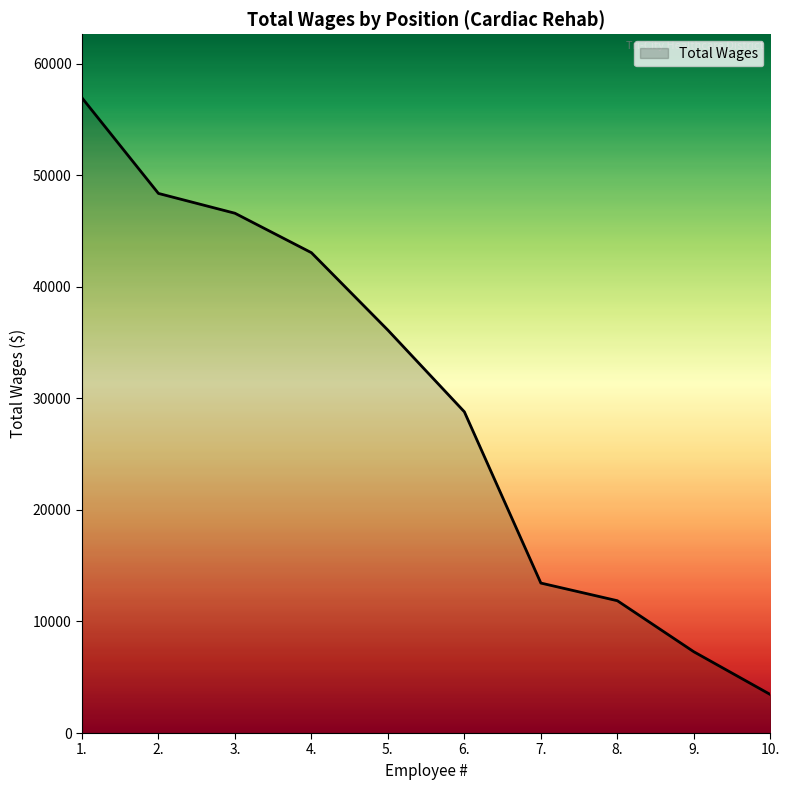

At which label does the data first exceed 36106?

1.